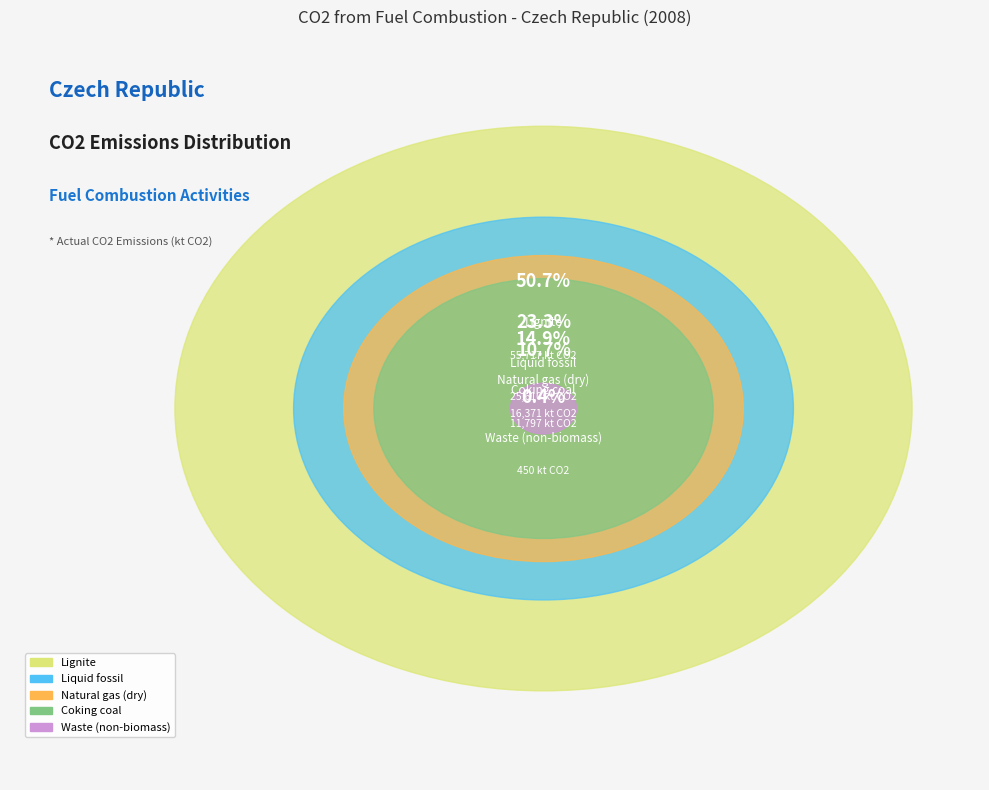

To the nearest percent, what is the combined percentage of Coking coal and Waste (non-biomass)?

11%